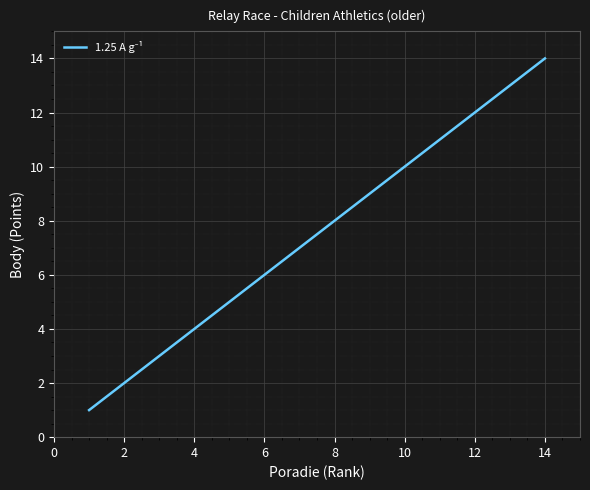

What is the maximum value shown in the chart?

14